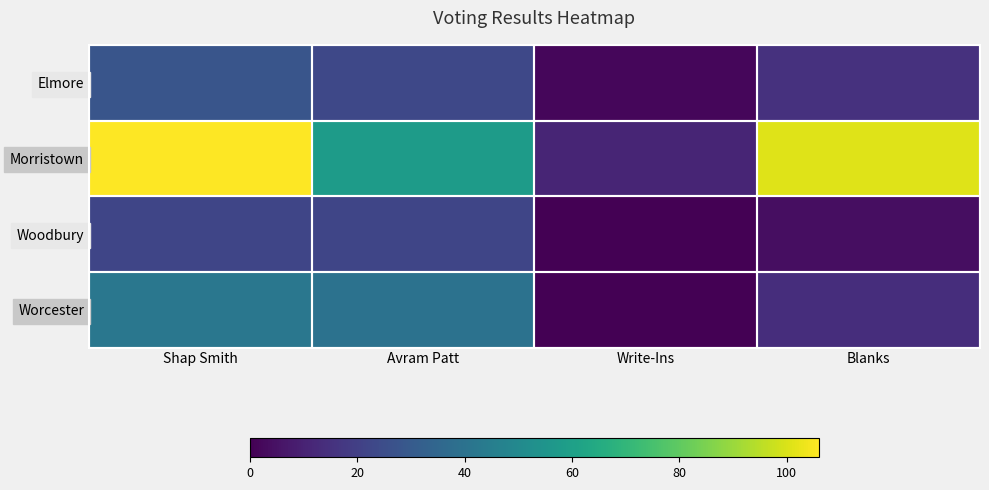

What is the spread (max minus min) of values at Shap Smith?

84